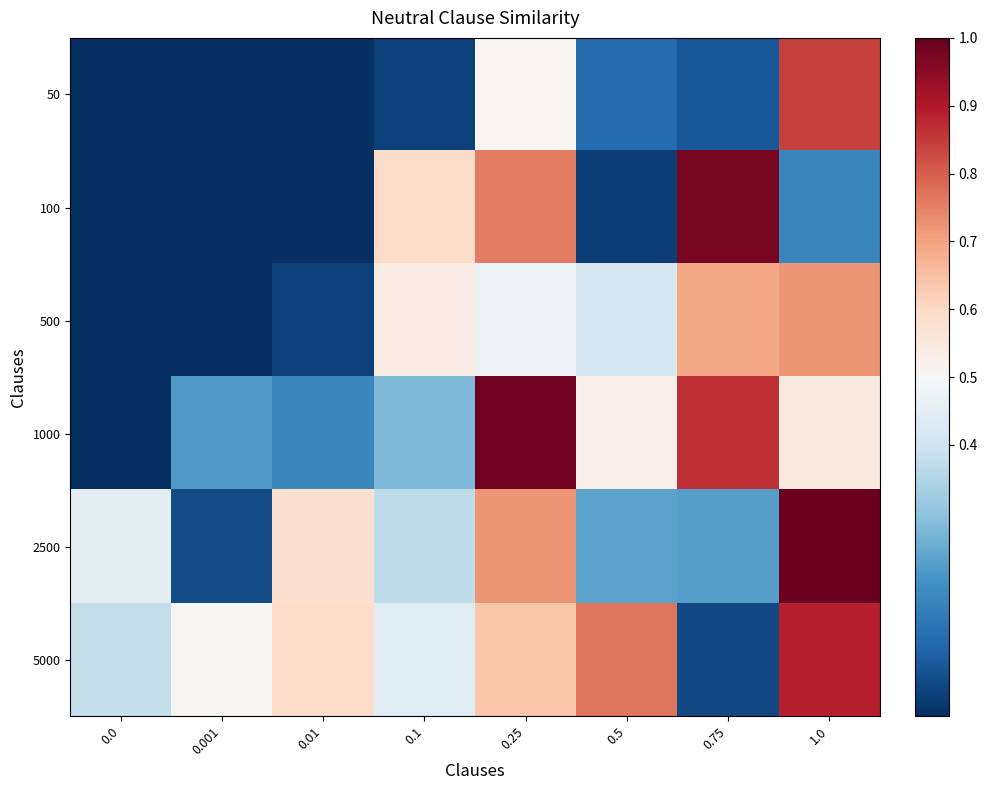

Reading right to left, transcribe all the data shown in this chart.

50: 1.0=0.8	0.75=0.1	0.5=0.1	0.25=0.5	0.1=0.0	0.01=0.0	0.001=0.0	0.0=0.0
100: 1.0=0.2	0.75=1.0	0.5=0.0	0.25=0.8	0.1=0.6	0.01=0.0	0.001=0.0	0.0=0.0
500: 1.0=0.7	0.75=0.7	0.5=0.4	0.25=0.5	0.1=0.5	0.01=0.0	0.001=0.0	0.0=0.0
1000: 1.0=0.6	0.75=0.9	0.5=0.5	0.25=1.0	0.1=0.3	0.01=0.2	0.001=0.2	0.0=0.0
2500: 1.0=1.0	0.75=0.2	0.5=0.2	0.25=0.7	0.1=0.4	0.01=0.6	0.001=0.1	0.0=0.5
5000: 1.0=0.9	0.75=0.0	0.5=0.8	0.25=0.6	0.1=0.4	0.01=0.6	0.001=0.5	0.0=0.4